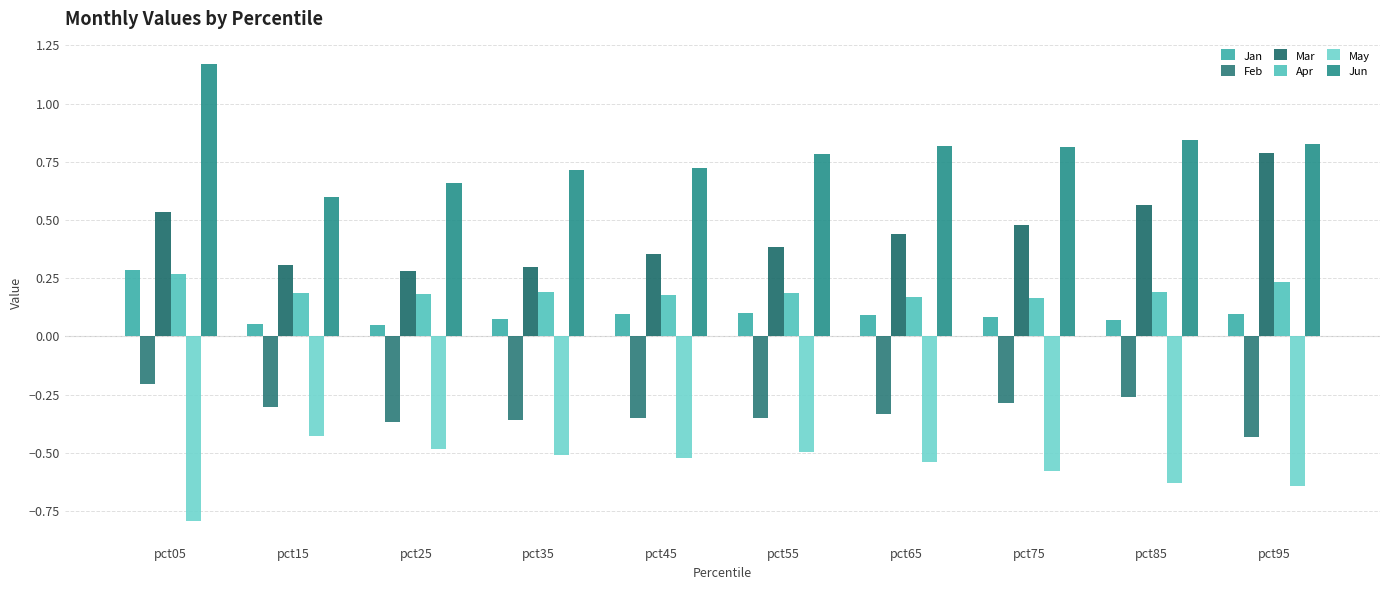

Which series has the largest total across all categories?

Jun